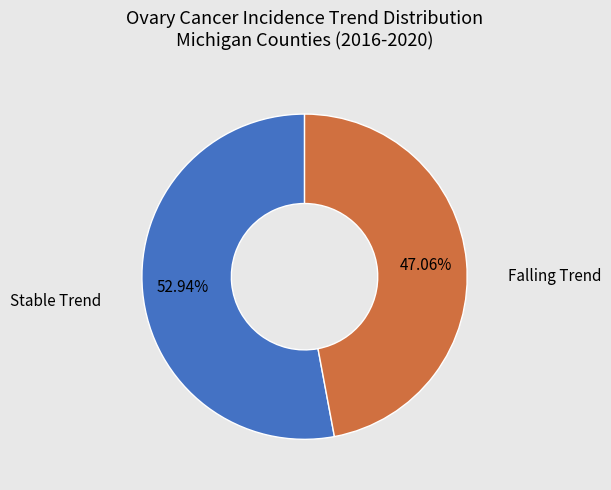

Is there a majority slice in this chart?

Yes